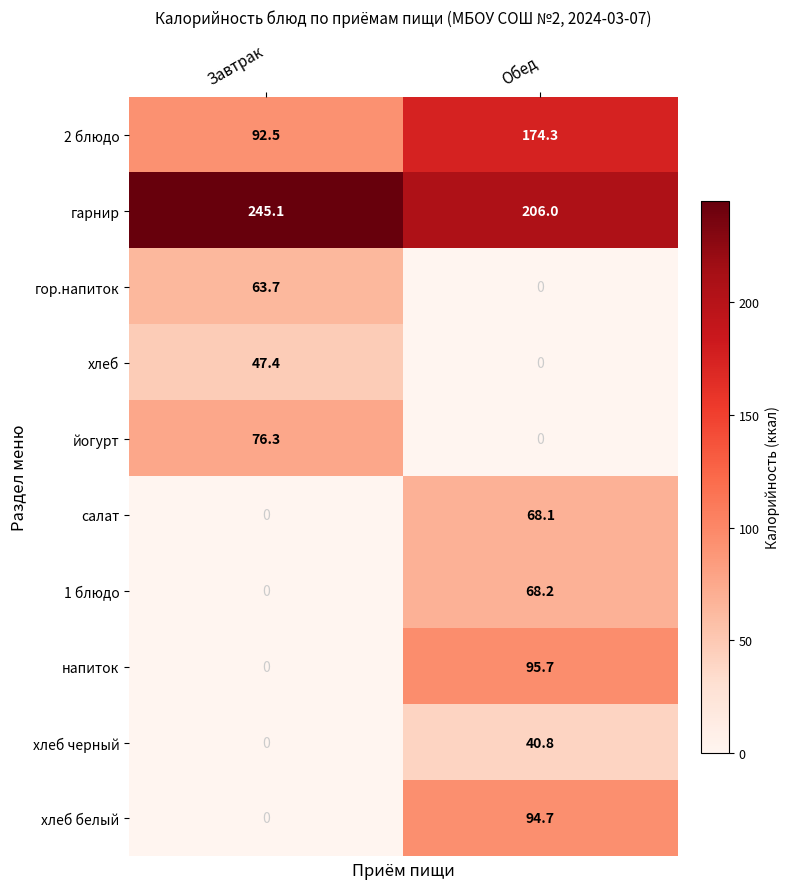

What is the sum of all йогурт values?

76.3